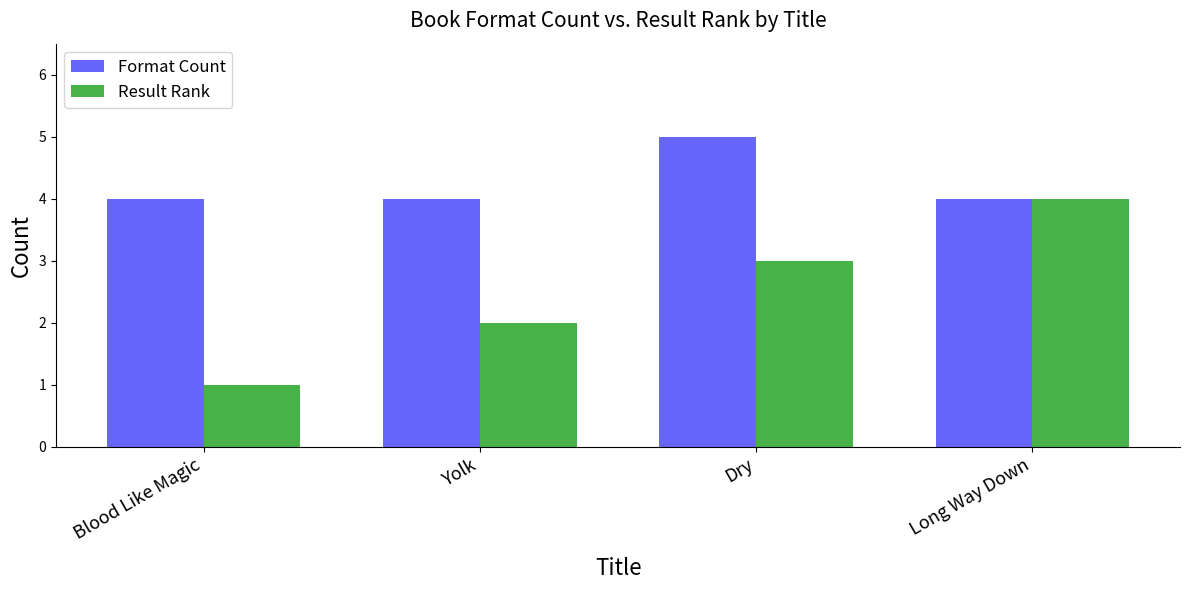

Which series changed the most between Blood Like Magic and Dry?

Result Rank